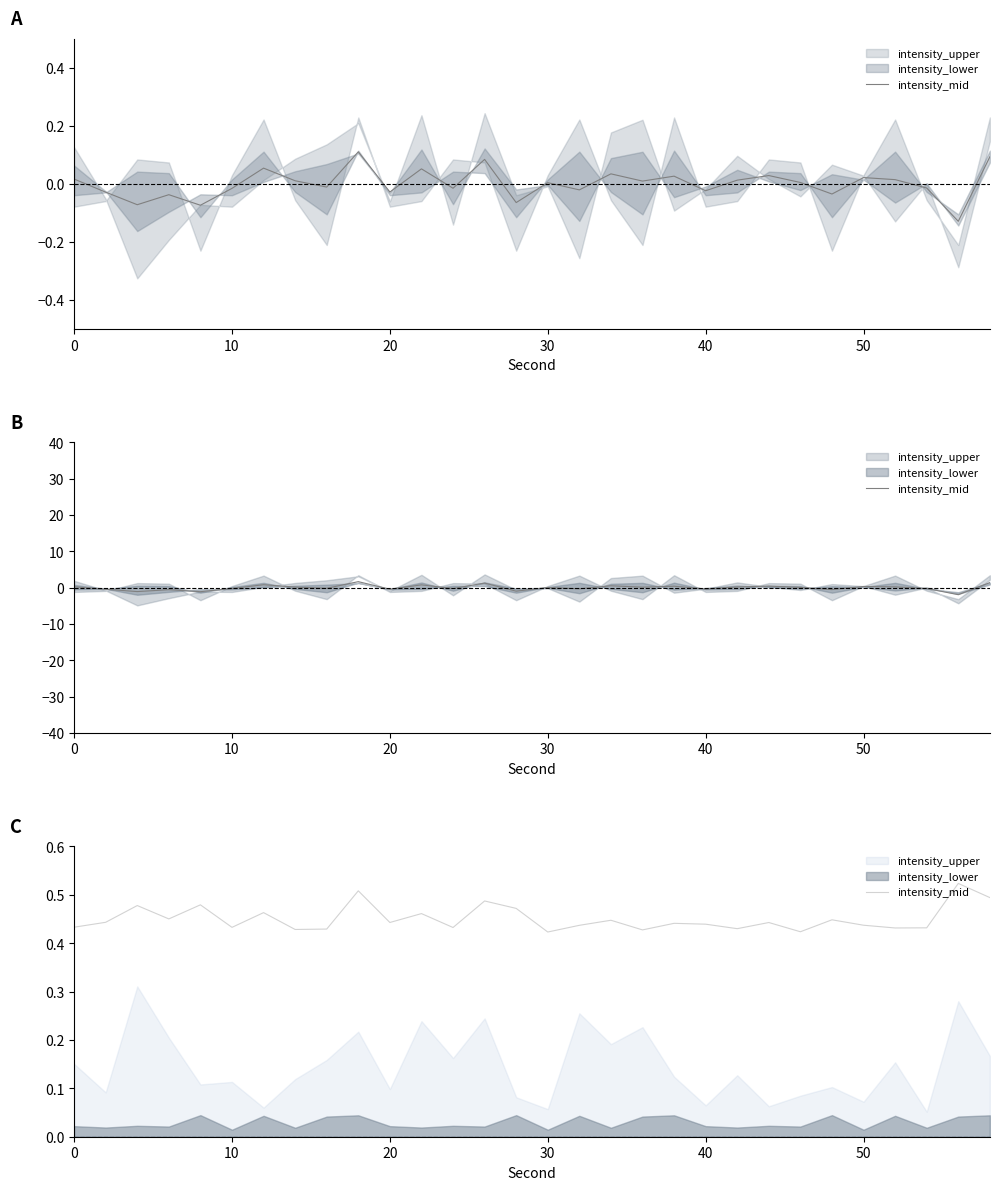

What is the maximum value shown in the chart?

0.5